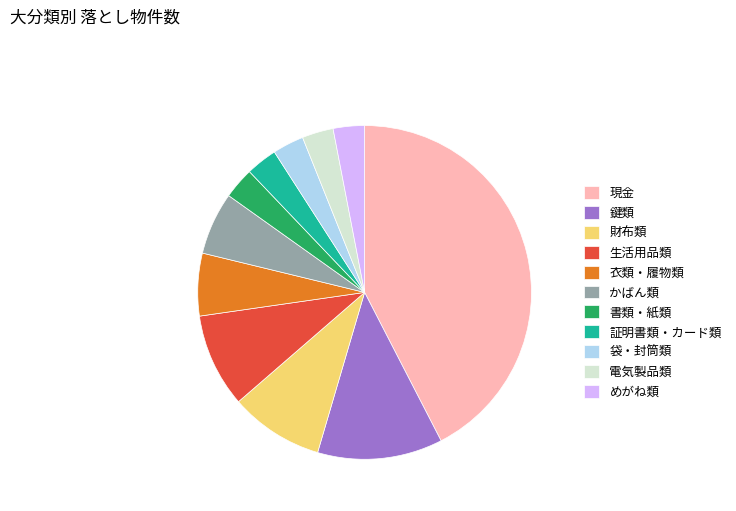

How many segments does this pie chart have?

11